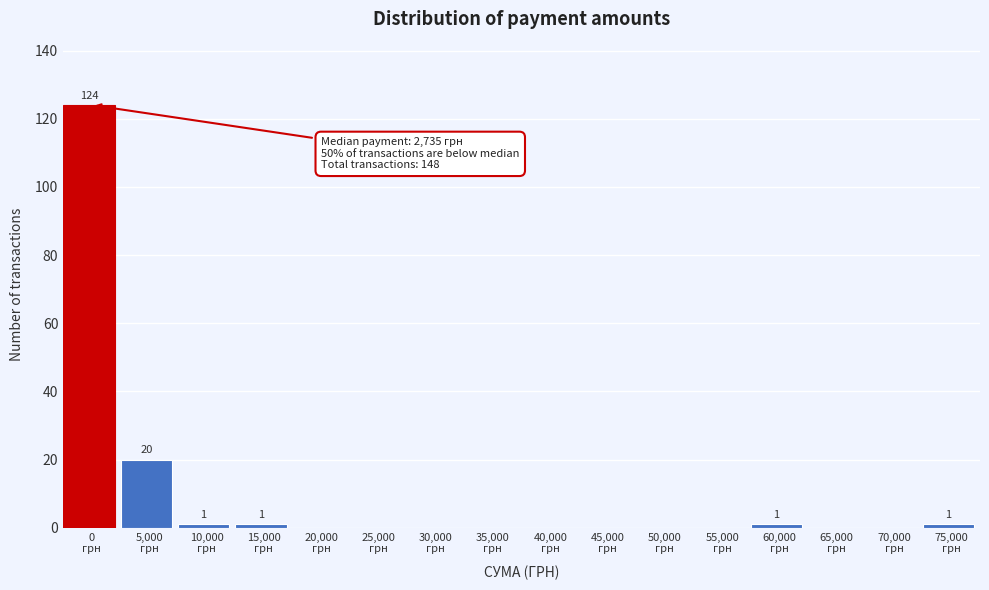

What is the greatest value displayed?

124